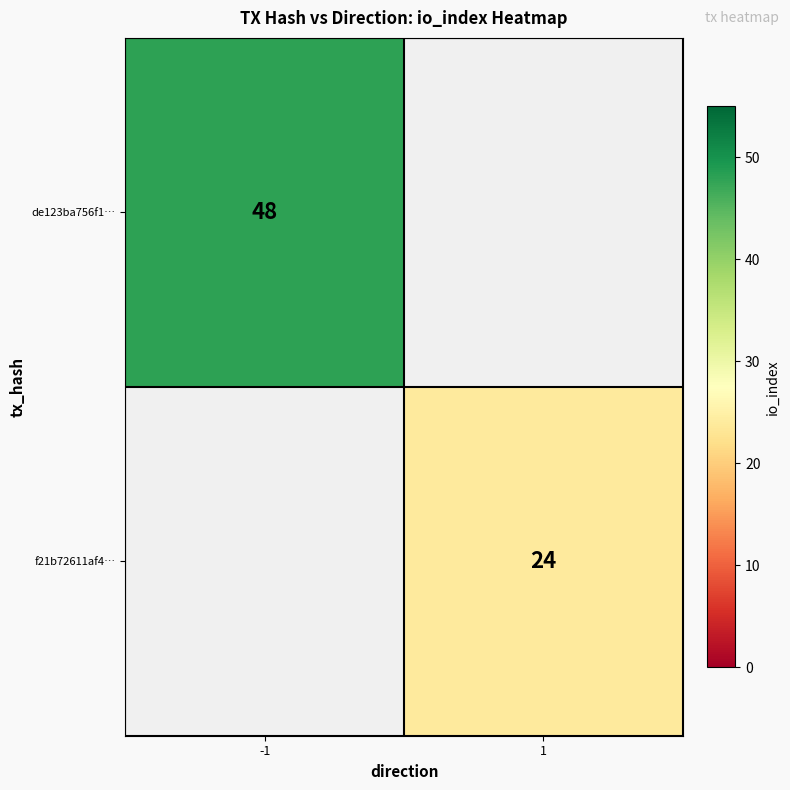

At which category does the chart reach its peak across all series?

-1